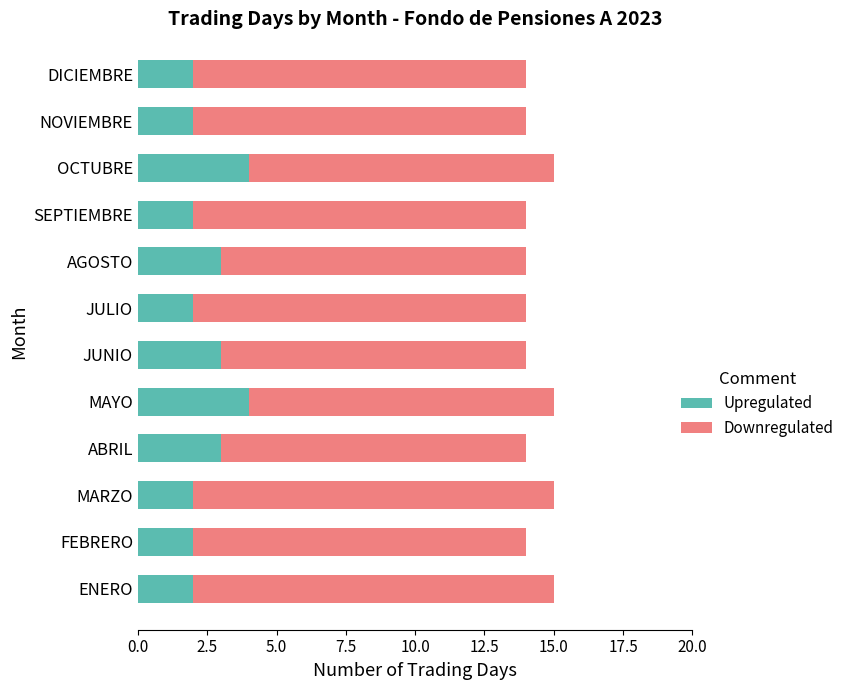

The value of Upregulated at NOVIEMBRE is 1. True or false?

False